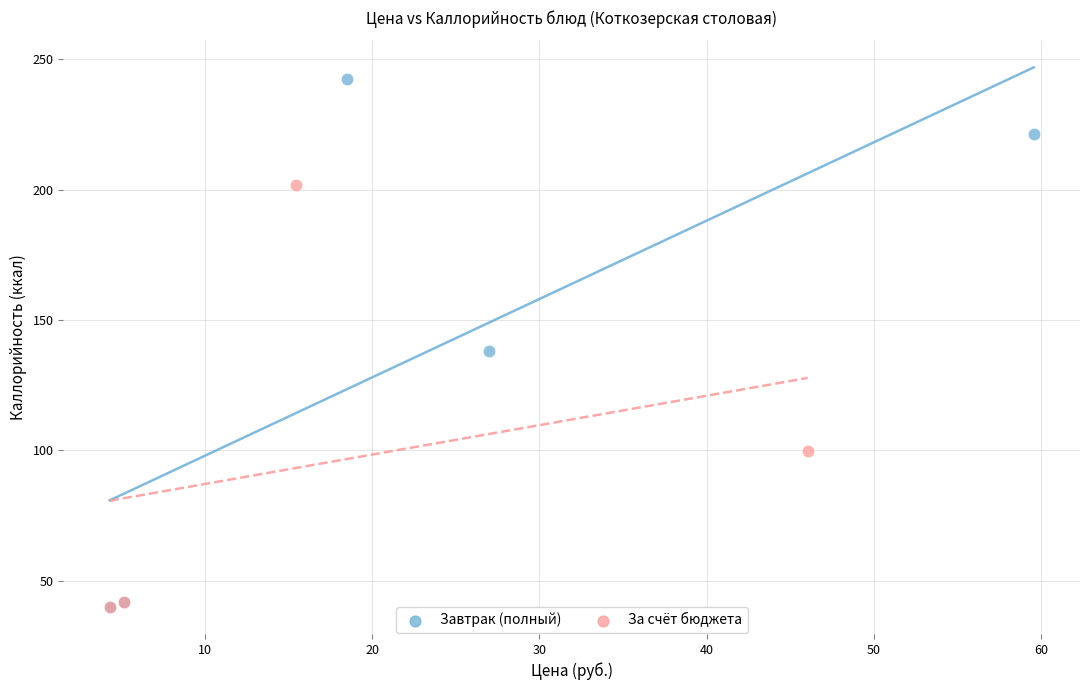

Which series reaches the maximum Y coordinate?

Завтрак (полный)